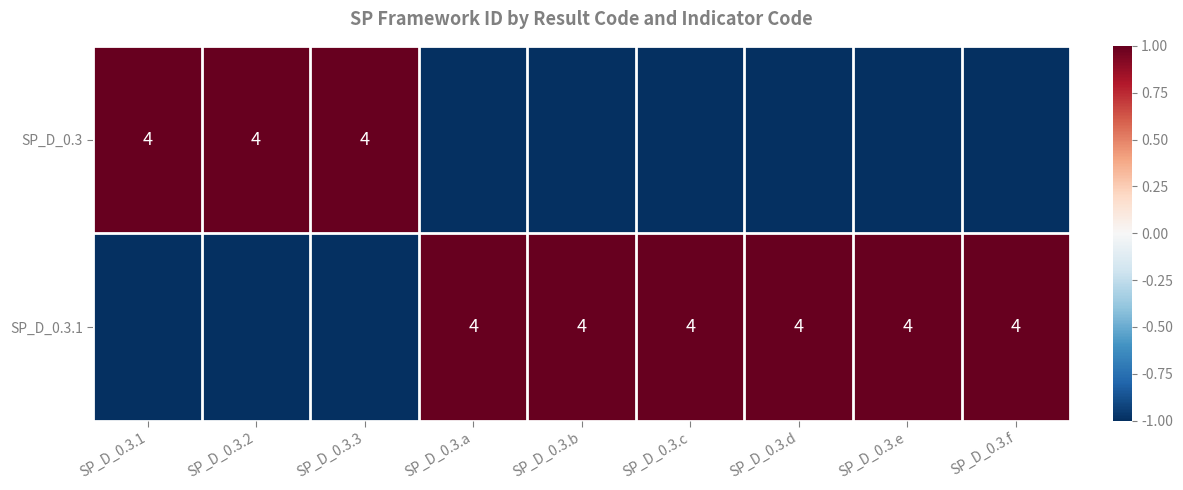

Which label corresponds to the smallest value in the chart?

SP_D_0.3.a